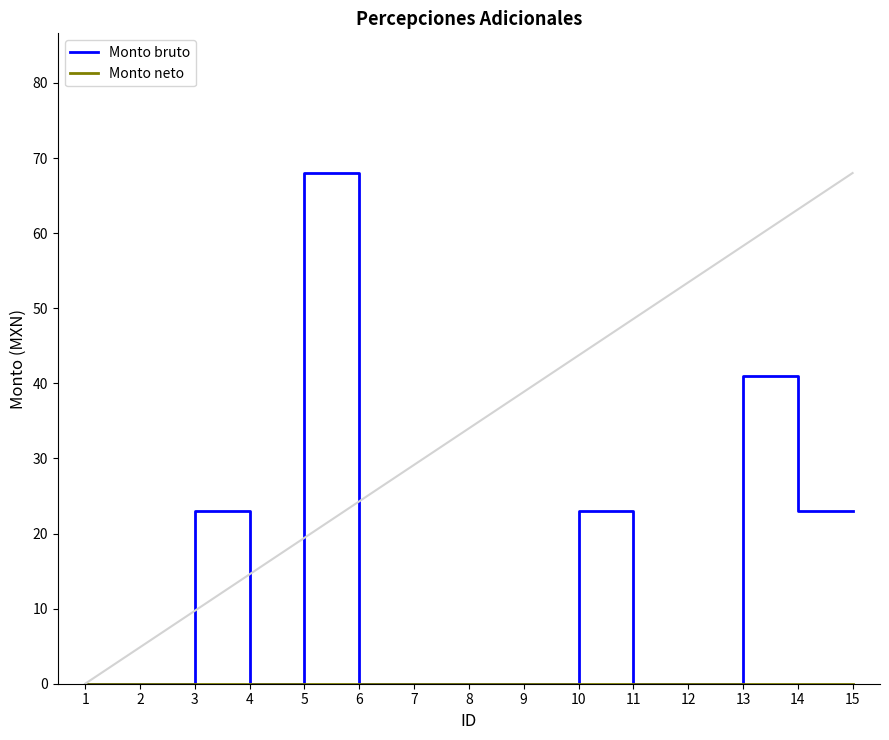

Which series has the largest range (max minus min)?

Monto bruto